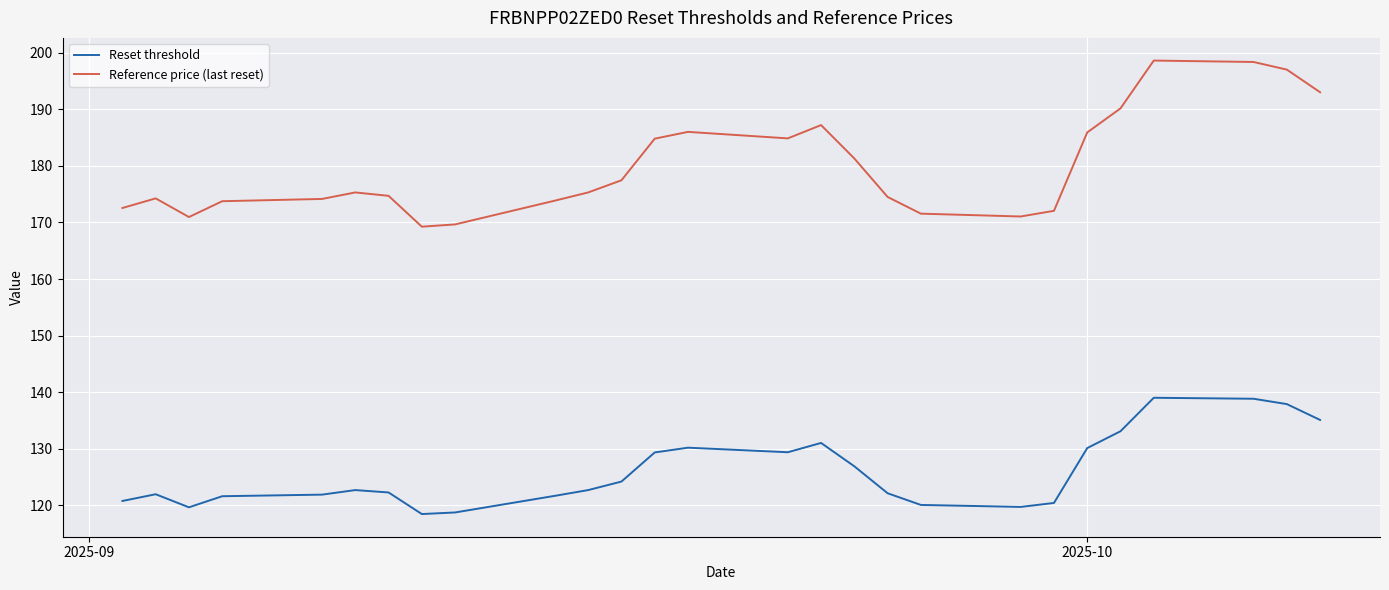

What is the maximum value shown in the chart?

198.6